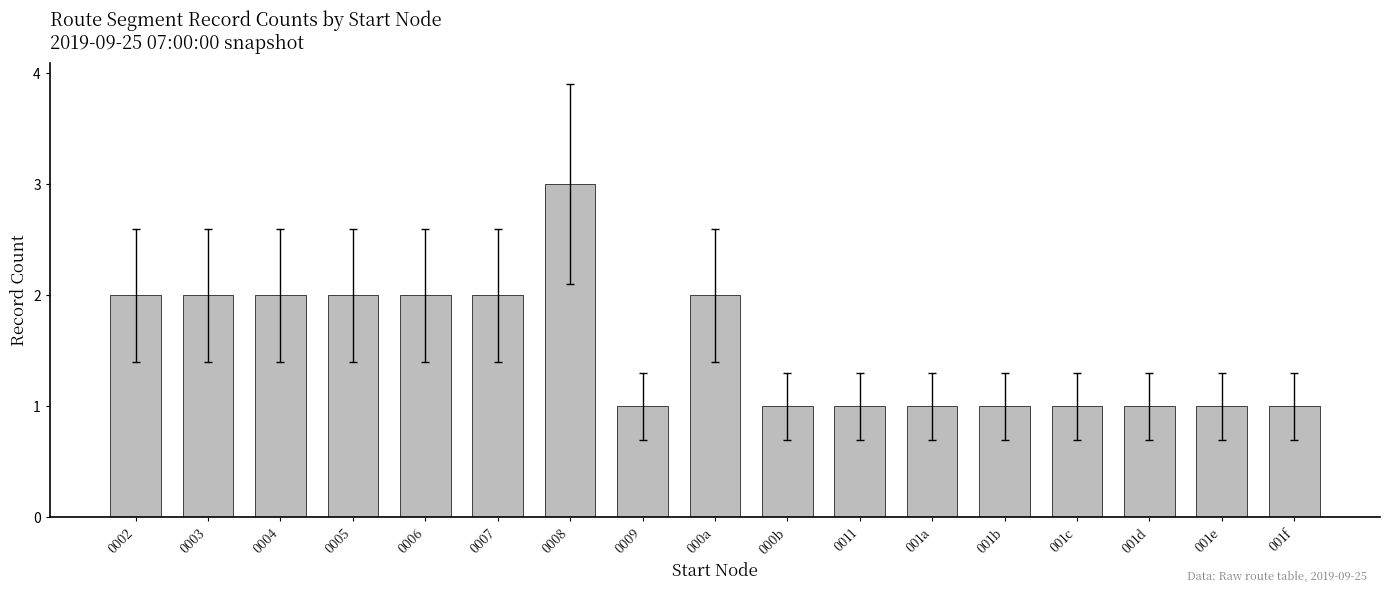

What is the minimum value shown in the chart?

1